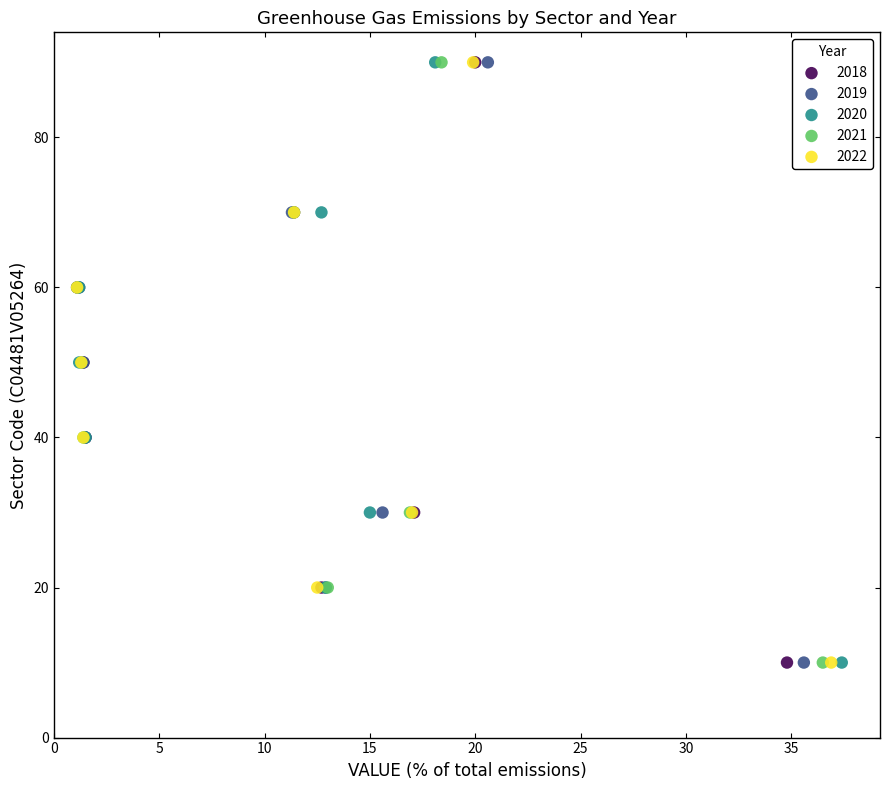

What are all the series names shown in the legend?

2018, 2019, 2020, 2021, 2022